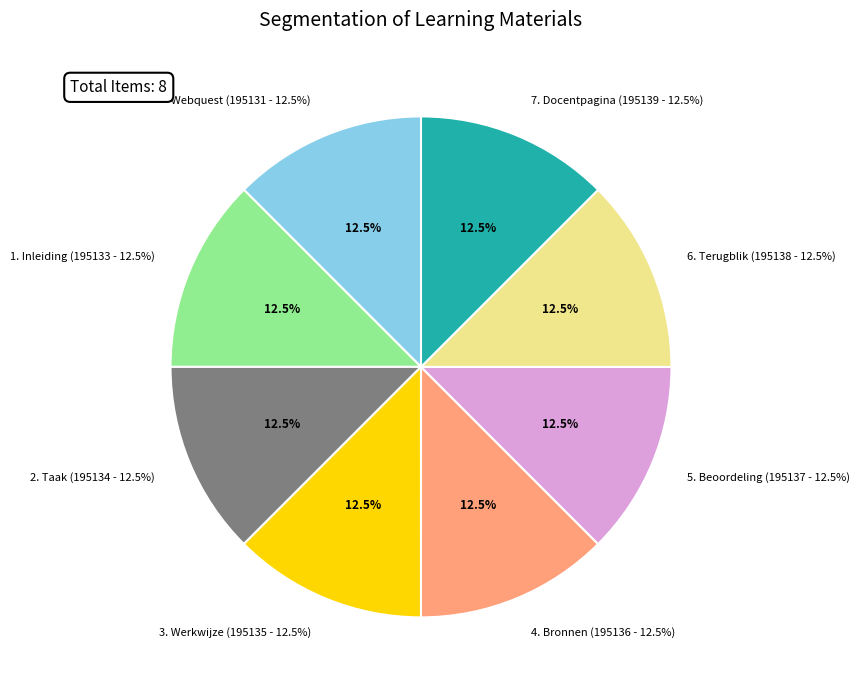

Which category has the smallest portion of the pie?

Webquest